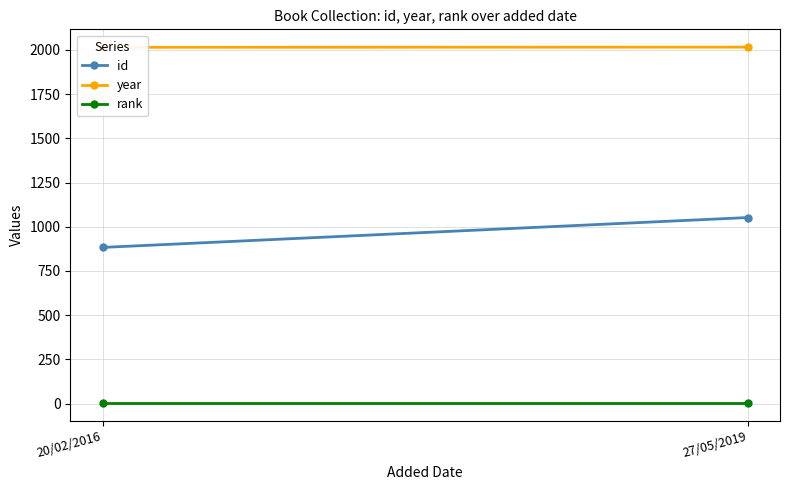

What is the spread (max minus min) of values at 20/02/2016?

2014